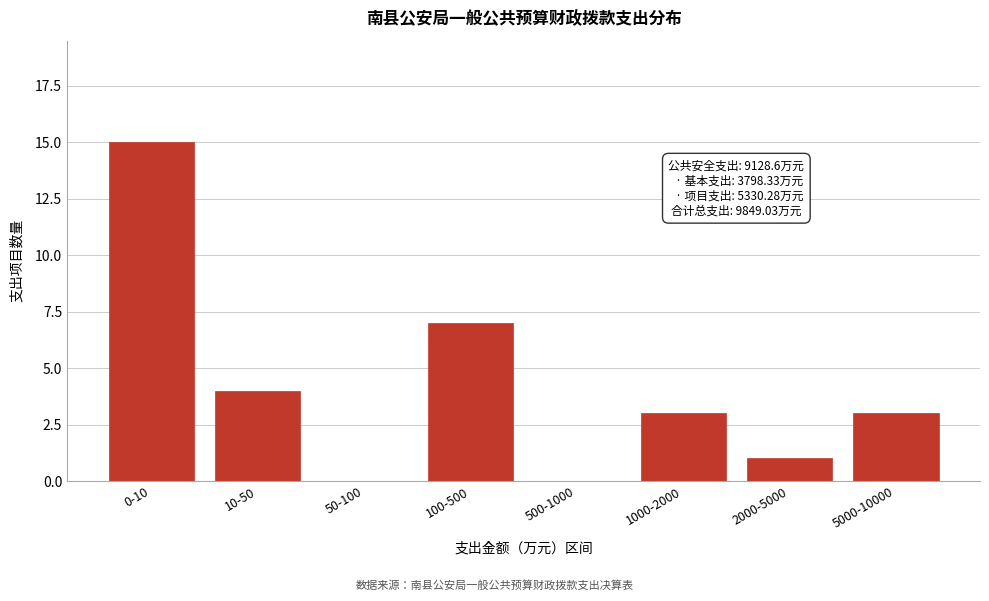

Reading right to left, list all the values displayed in this chart.

5000-10000=3	2000-5000=1	1000-2000=3	500-1000=0	100-500=7	50-100=0	10-50=4	0-10=15